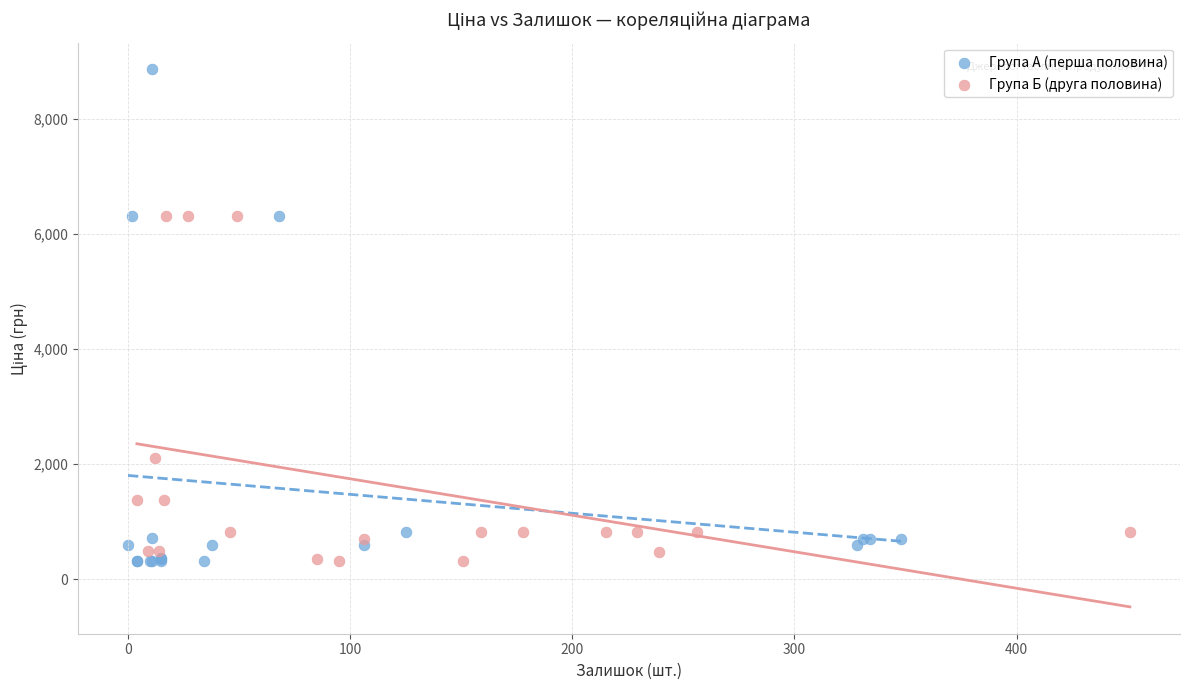

Which series has the widest spread of Y values?

Група А (перша половина)